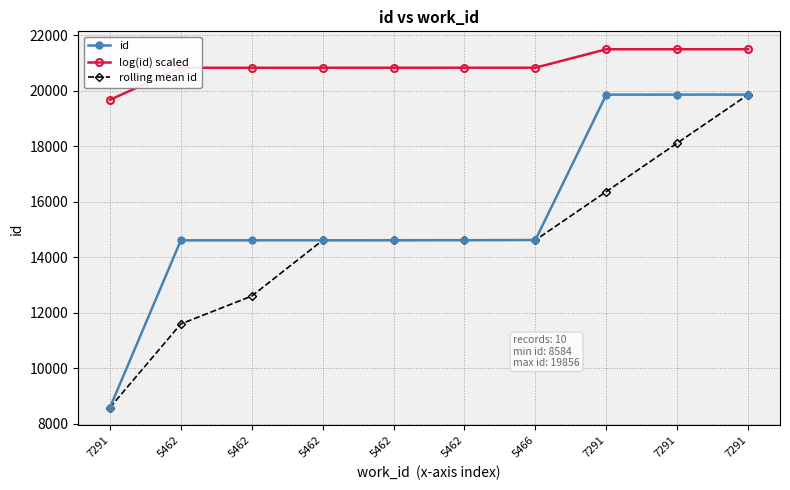

Between 5462 and 7291, which series saw the biggest shift?

id